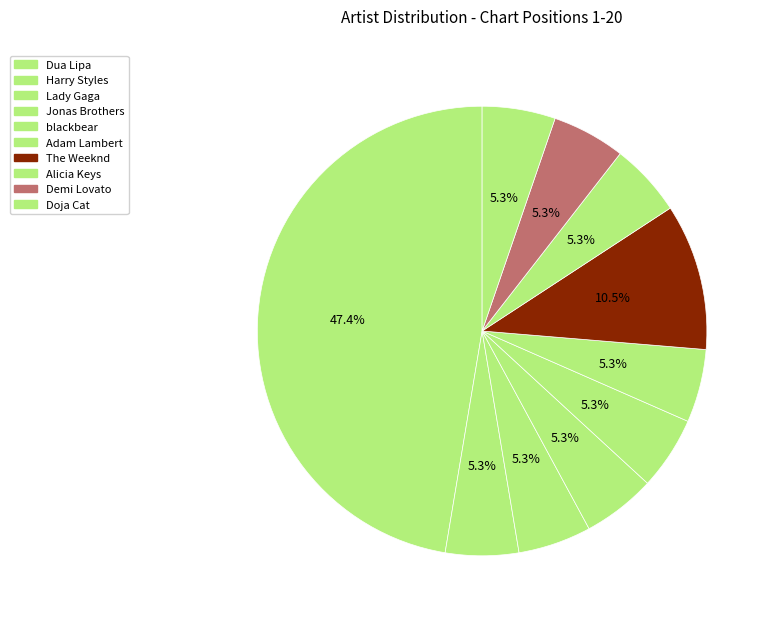

To the nearest percent, what percentage of the pie is Doja Cat?

5%